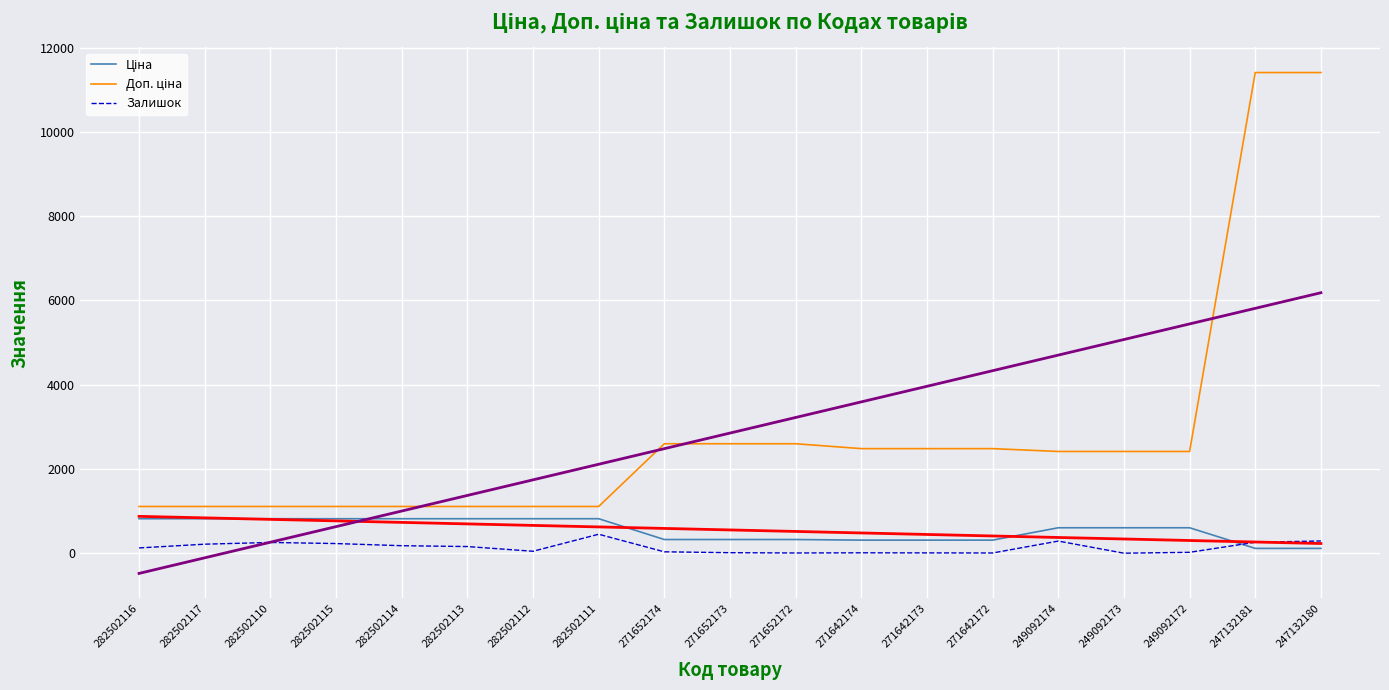

What is the smallest value displayed?

-479.6